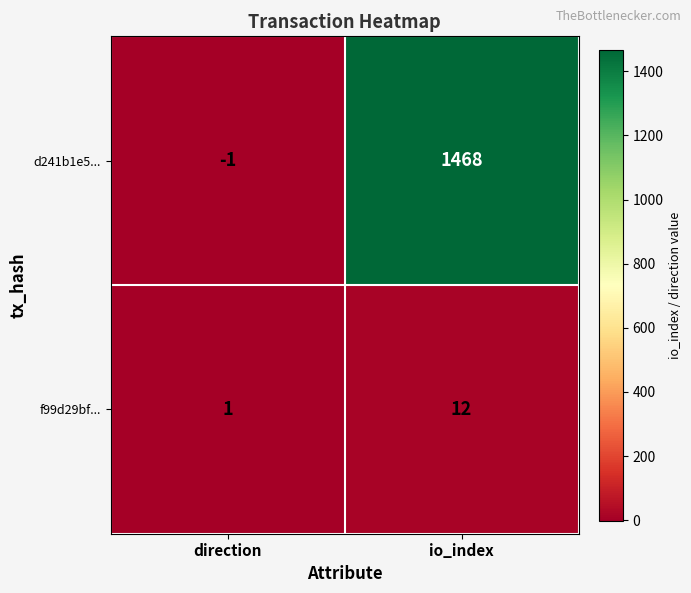

Which series has the widest spread of values?

d241b1e5...